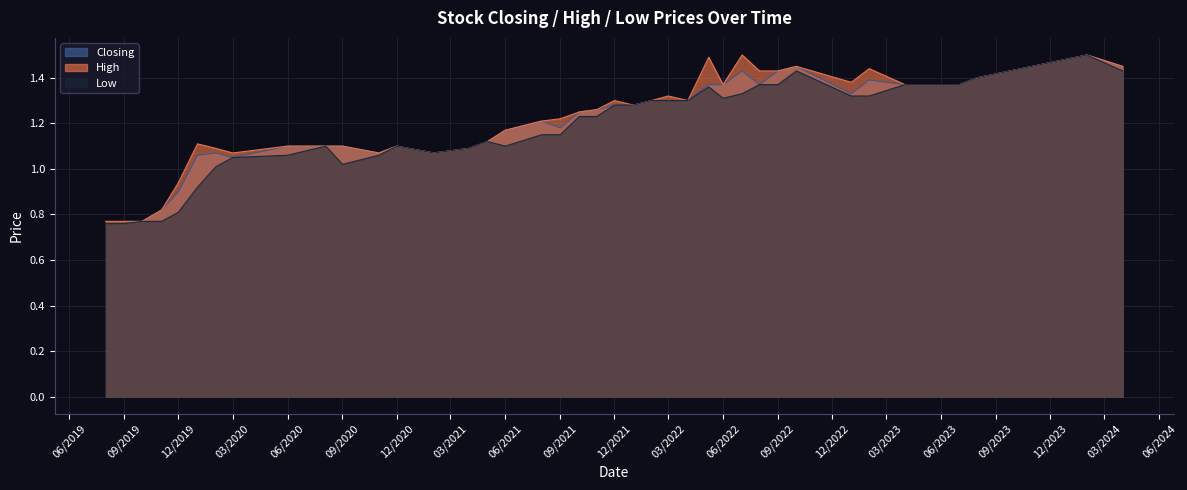

At which category does the chart reach its peak across all series?

01/02/2024